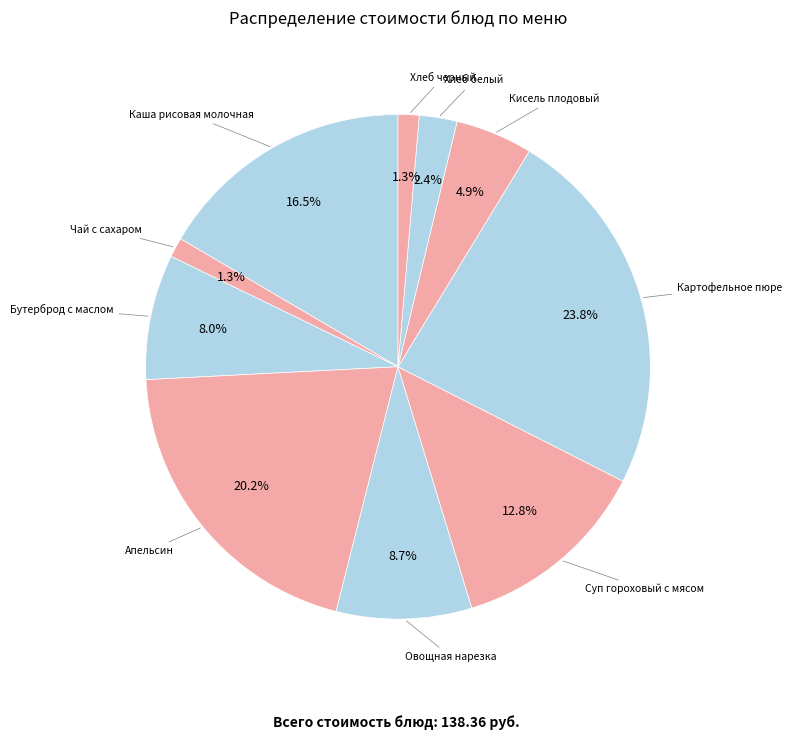

Which slice is the largest?

Картофельное пюре